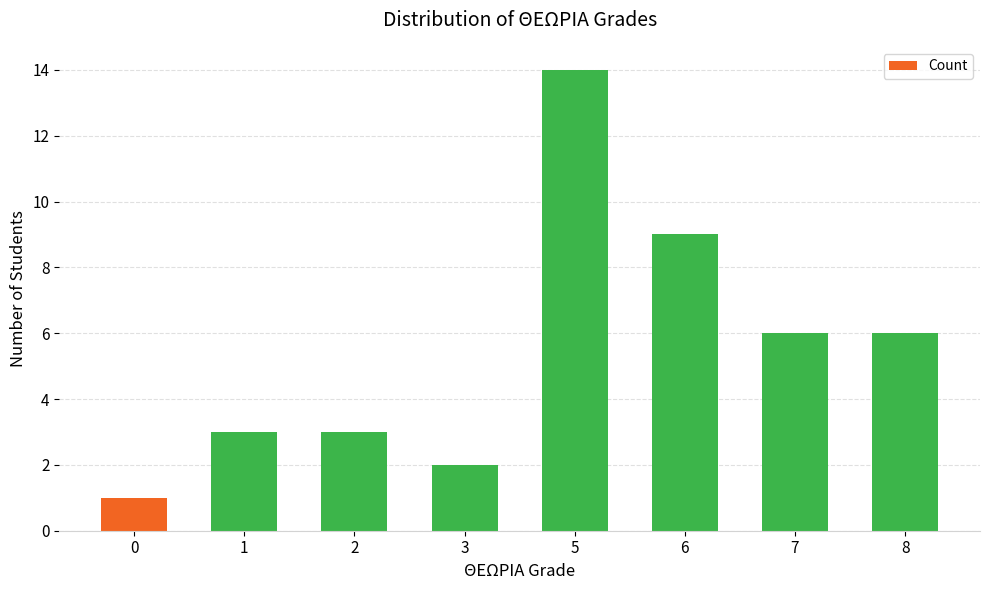

Is it true that the value at 8 is 9?

False